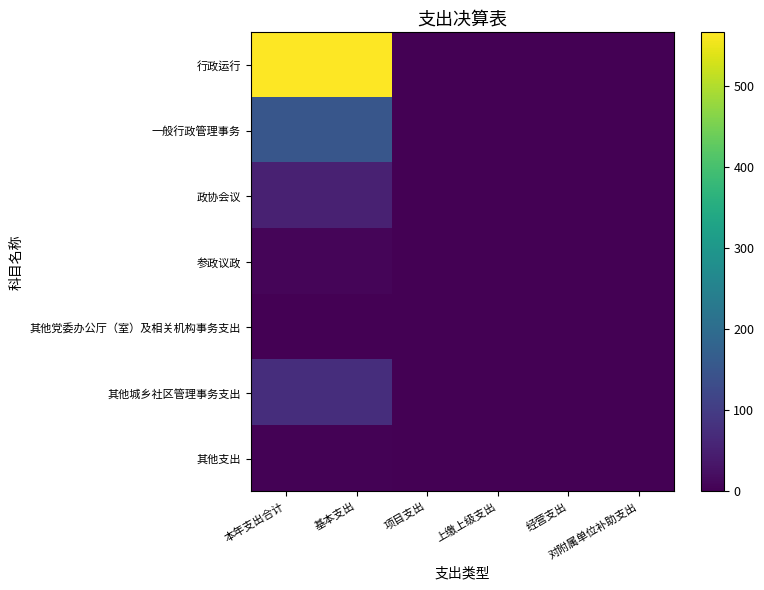

Reading right to left, transcribe all the data shown in this chart.

行政运行: 对附属单位补助支出=0.0	经营支出=0.0	上缴上级支出=0.0	项目支出=0.0	基本支出=566.4	本年支出合计=566.4
一般行政管理事务: 对附属单位补助支出=0.0	经营支出=0.0	上缴上级支出=0.0	项目支出=0.0	基本支出=151.0	本年支出合计=151.0
政协会议: 对附属单位补助支出=0.0	经营支出=0.0	上缴上级支出=0.0	项目支出=0.0	基本支出=51.4	本年支出合计=51.4
参政议政: 对附属单位补助支出=0.0	经营支出=0.0	上缴上级支出=0.0	项目支出=0.0	基本支出=7.0	本年支出合计=7.0
其他党委办公厅（室）及相关机构事务支出: 对附属单位补助支出=0.0	经营支出=0.0	上缴上级支出=0.0	项目支出=0.0	基本支出=0.8	本年支出合计=0.8
其他城乡社区管理事务支出: 对附属单位补助支出=0.0	经营支出=0.0	上缴上级支出=0.0	项目支出=0.0	基本支出=74.0	本年支出合计=74.0
其他支出: 对附属单位补助支出=0.0	经营支出=0.0	上缴上级支出=0.0	项目支出=0.0	基本支出=2.9	本年支出合计=2.9